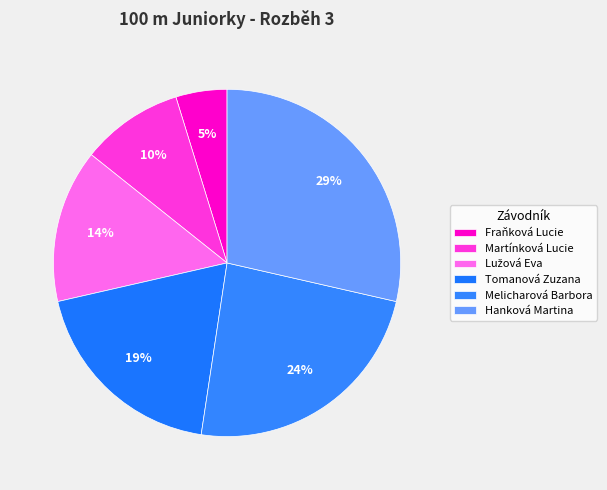

Is there a majority slice in this chart?

No